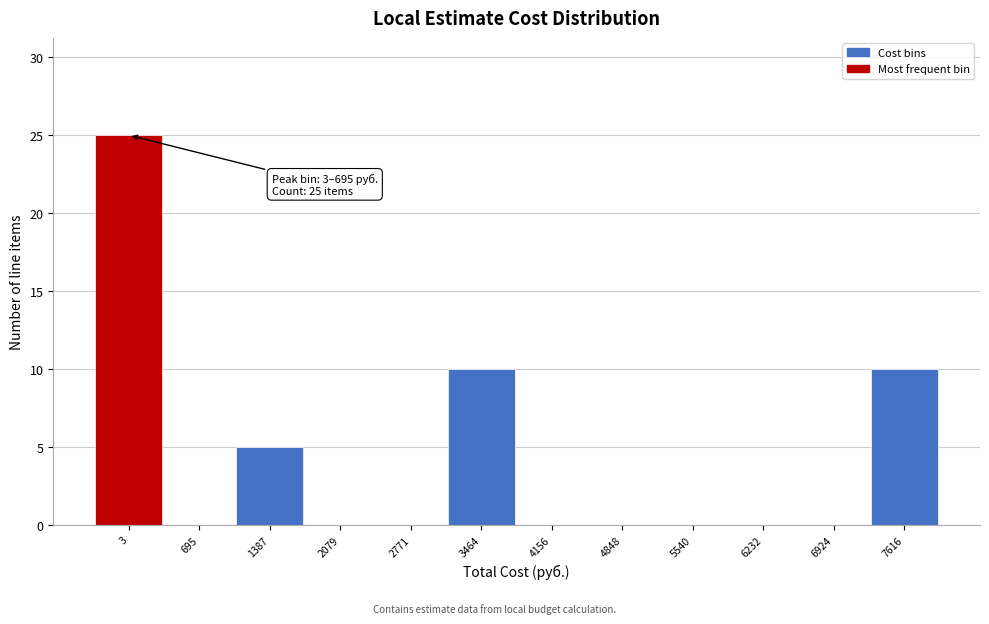

Reading left to right, list all the values displayed in this chart.

3=25	695=0	1387=5	2079=0	2771=0	3464=10	4156=0	4848=0	5540=0	6232=0	6924=0	7616=10